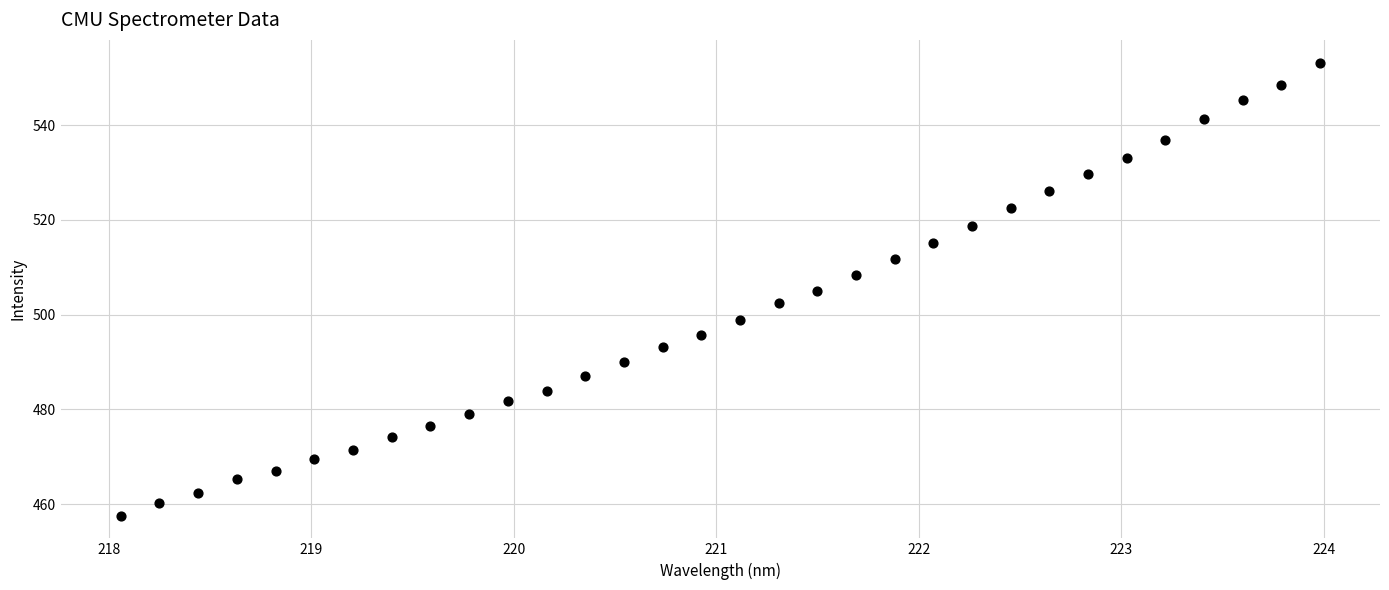

What is the range of X values (max minus min)?

5.9